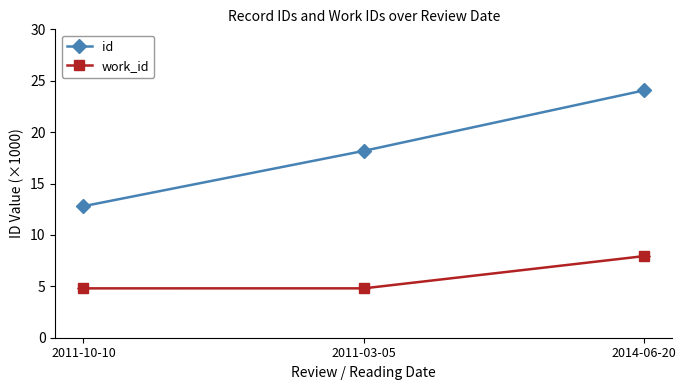

Rank the series at 2011-10-10 from lowest to highest value.

work_id, id